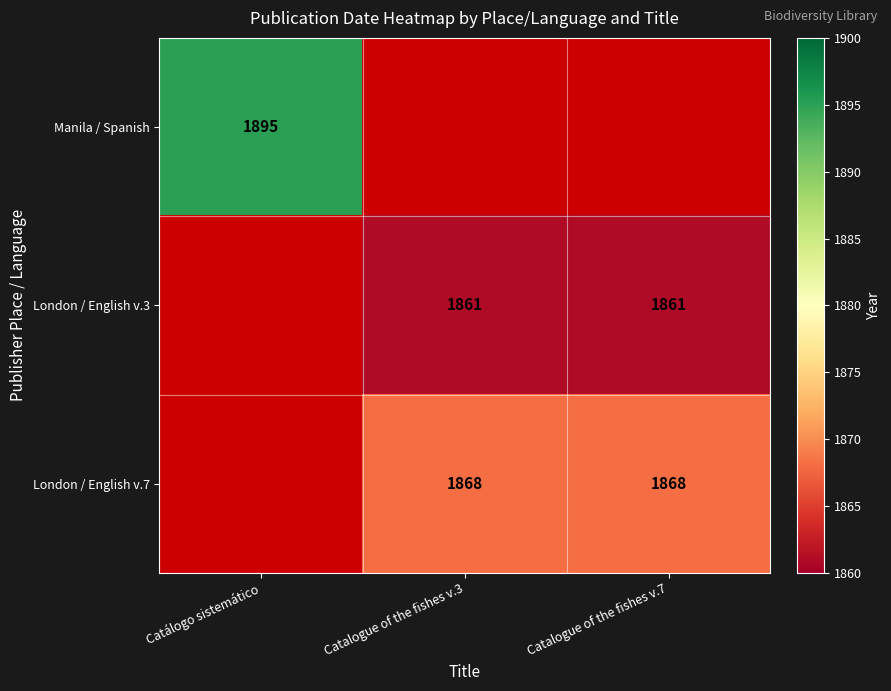

True or false: Manila / Spanish has a value of 3258.4 at Catálogo sistemático.

False